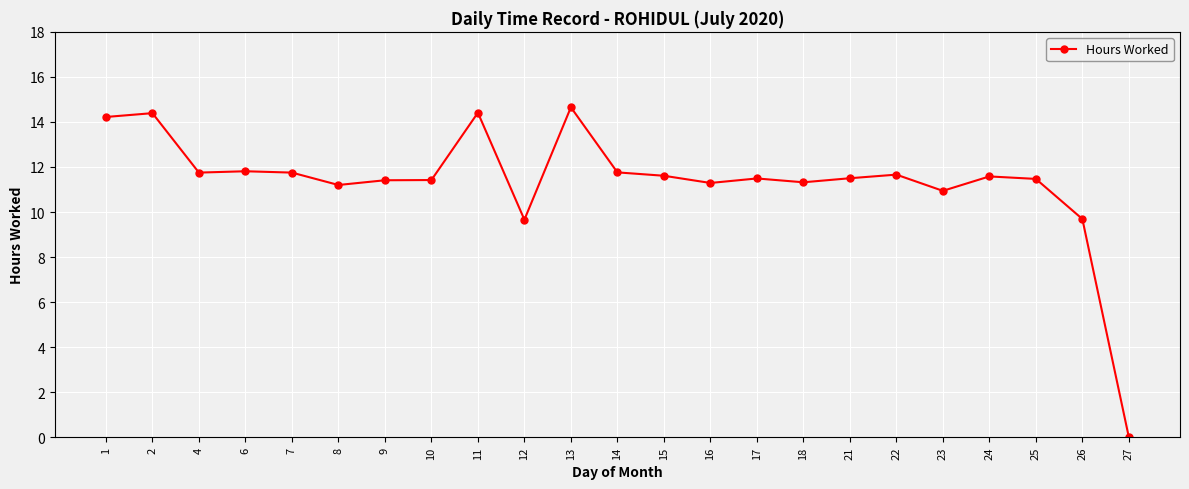

How many positive values are there?

22